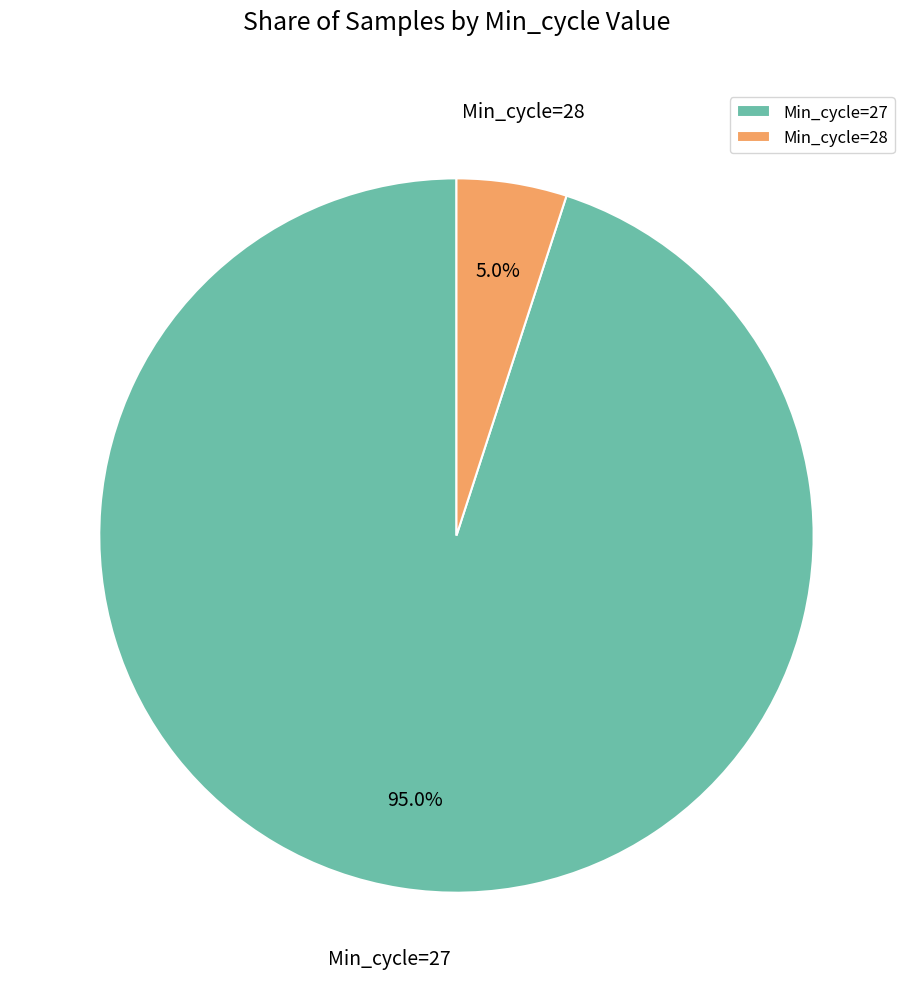

Which slice is the largest?

Min_cycle=27